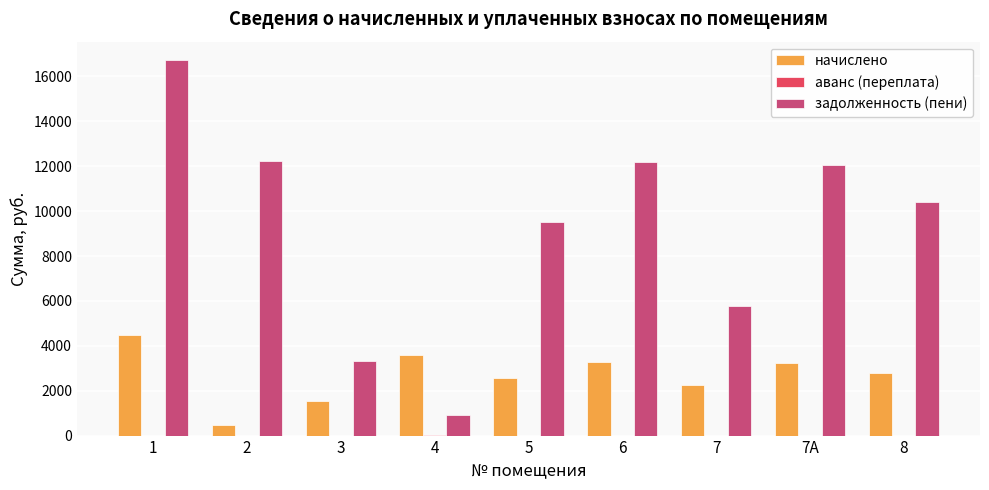

Which series changed the most between 3 and 7?

задолженность (пени)